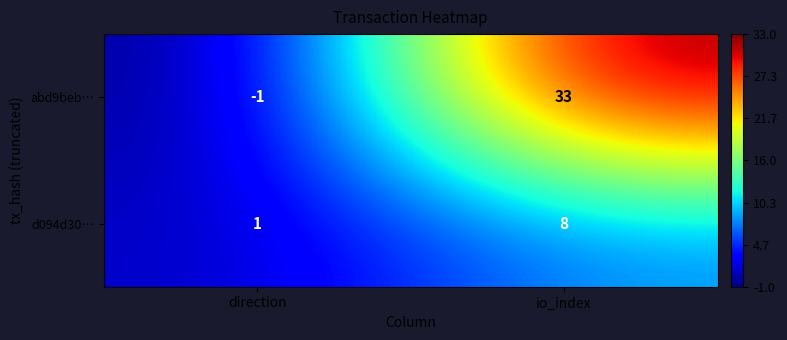

Which series changed the most between direction and io_index?

abd9beb…